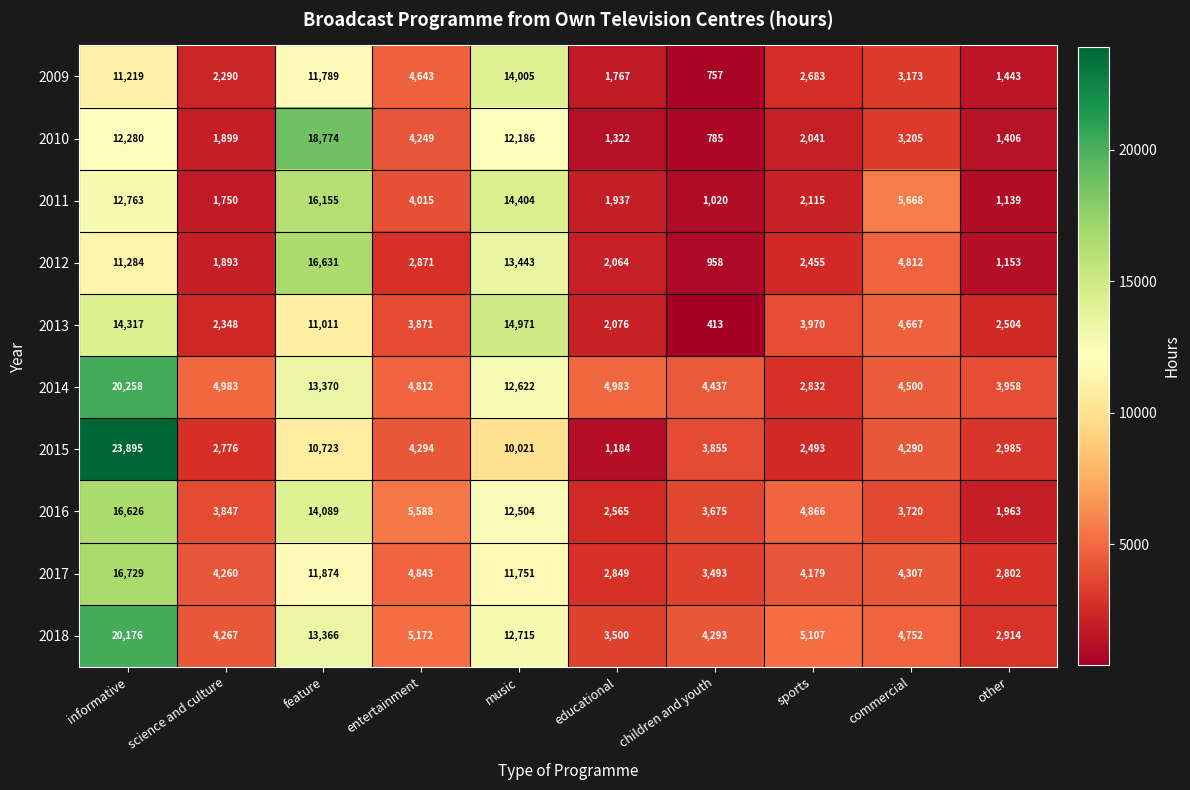

Rank the series at other from lowest to highest value.

2011, 2012, 2010, 2009, 2016, 2013, 2017, 2018, 2015, 2014